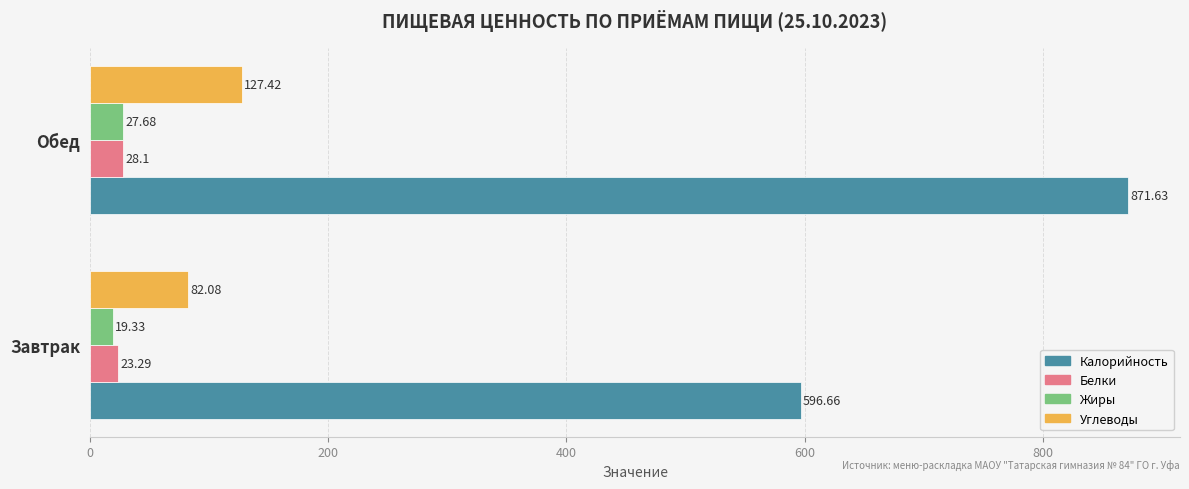

List the series in order of their peak value, lowest first.

Жиры, Белки, Углеводы, Калорийность